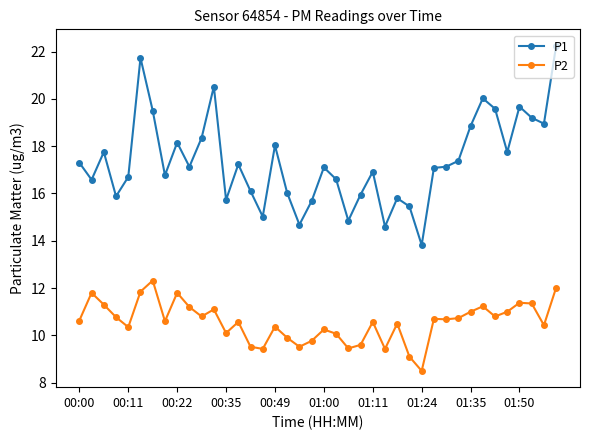

Count the number of data series in this chart.

2